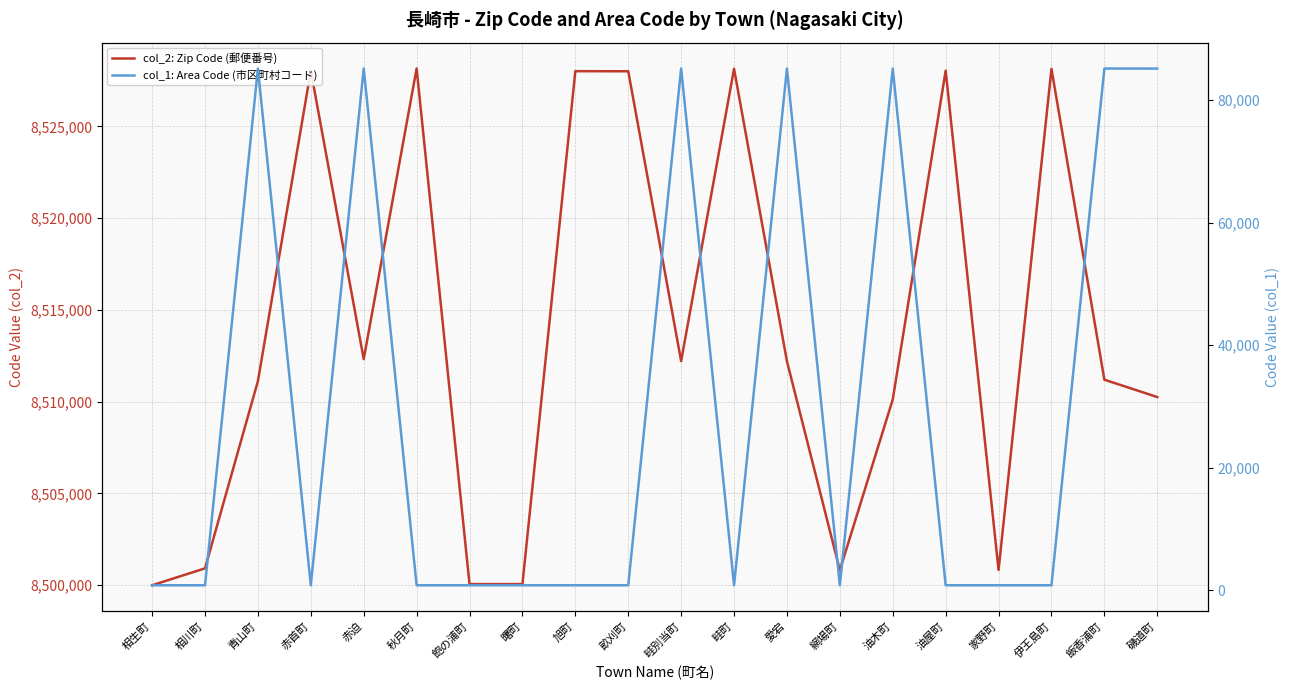

True or false: col_1: Area Code (市区町村コード) and col_2: Zip Code (郵便番号) cross at least once.

False